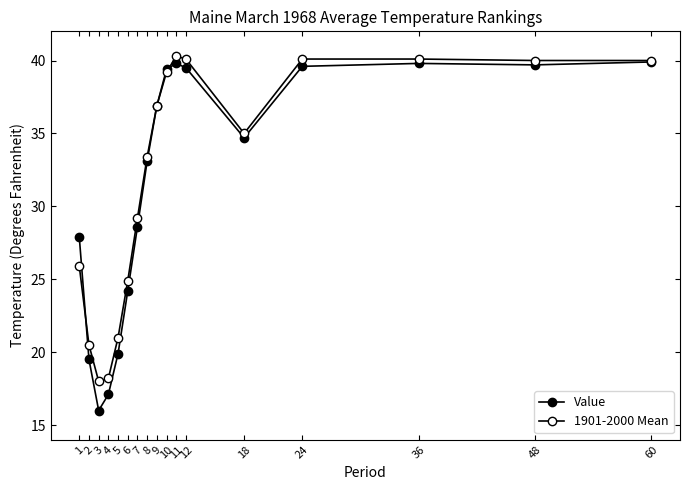

At which label does 1901-2000 Mean first exceed 35?

9